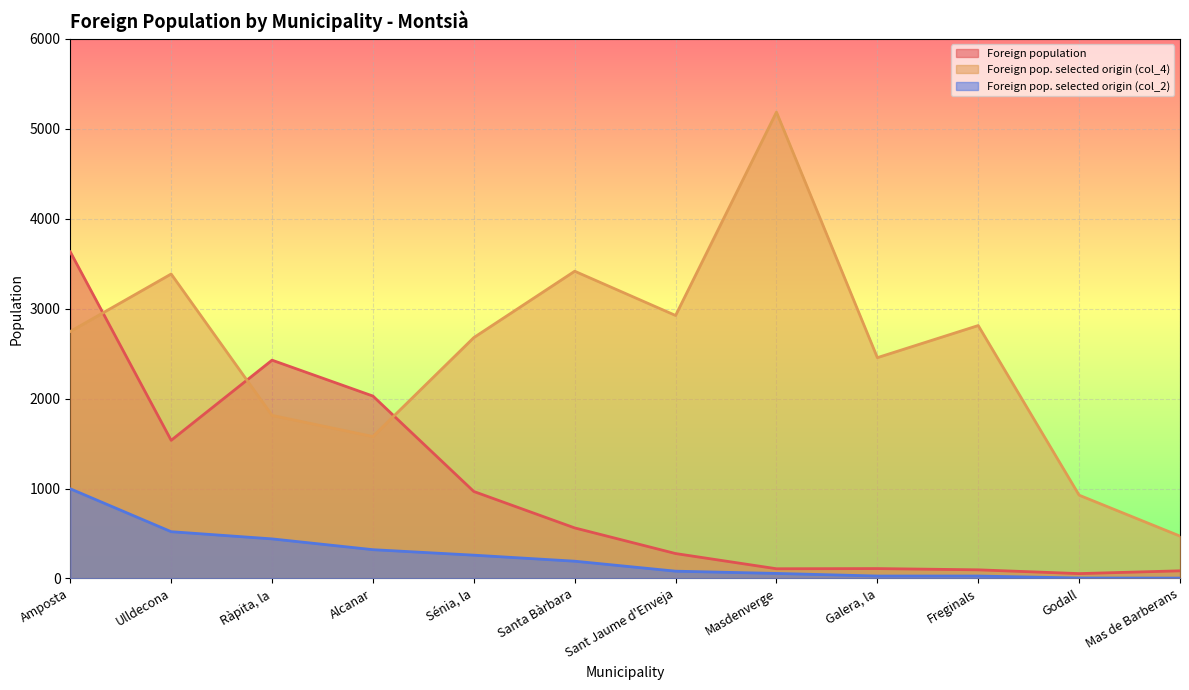

Is it true that Foreign population equals 3248 at Alcanar?

False